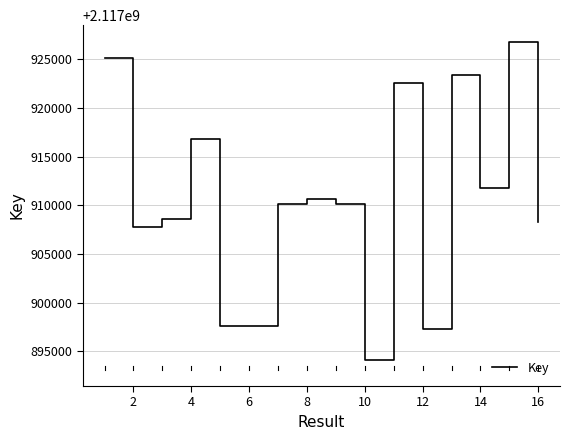

What is the difference between the maximum and minimum values?

32729